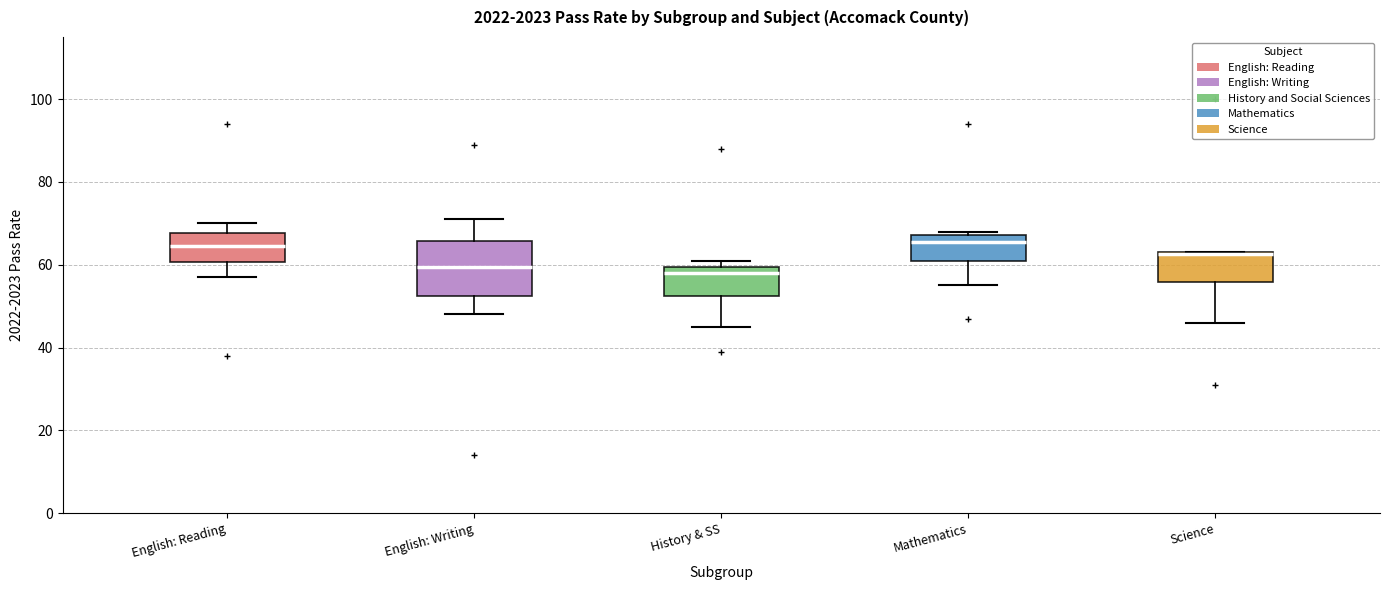

Comparing the boxes themselves (not the whiskers), which one is the tallest?

English: Writing